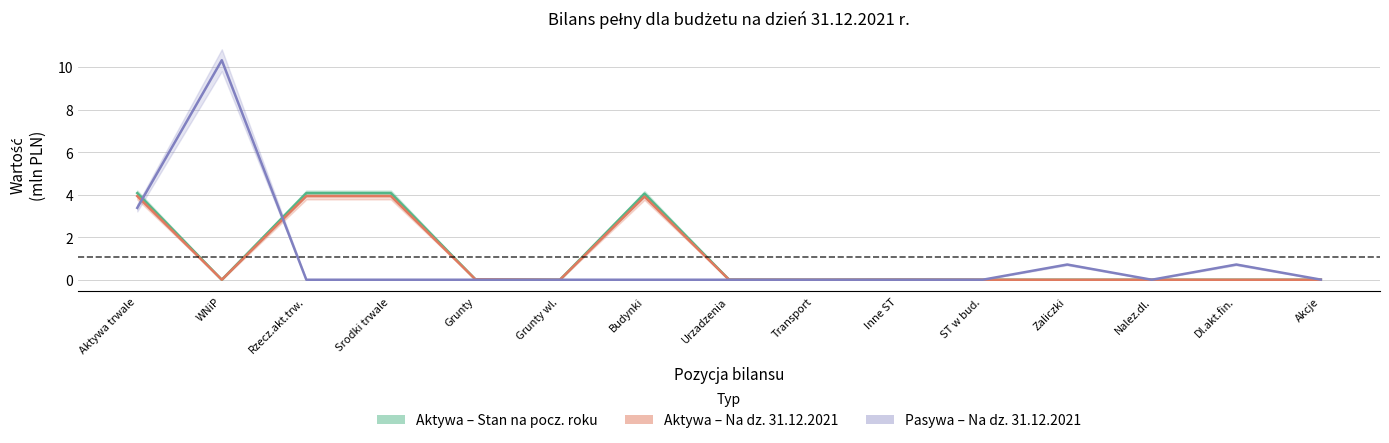

Is this an area chart (filled region under the line)?

No